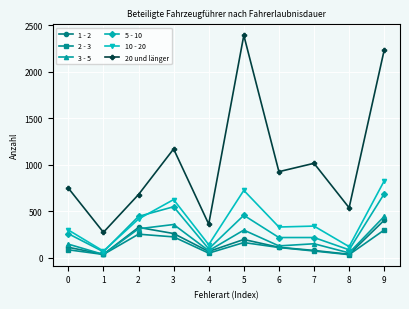

At which category is the sum across all series the highest?

9